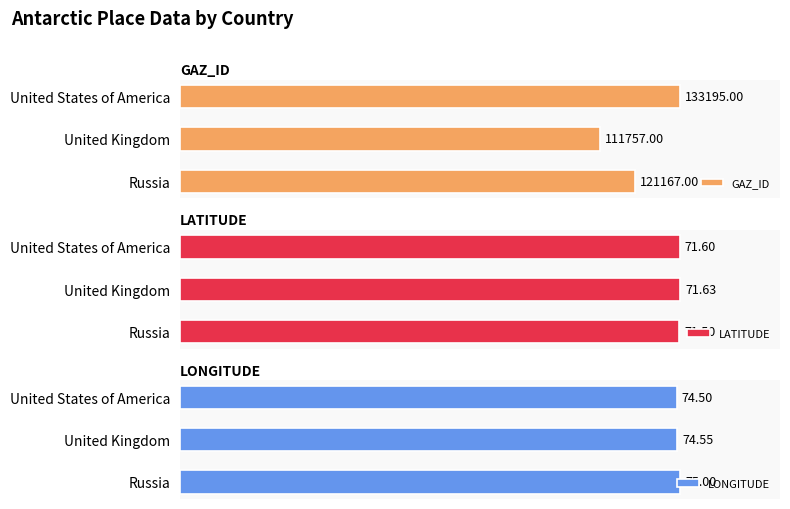

What is the maximum value shown in the chart?

133195.0